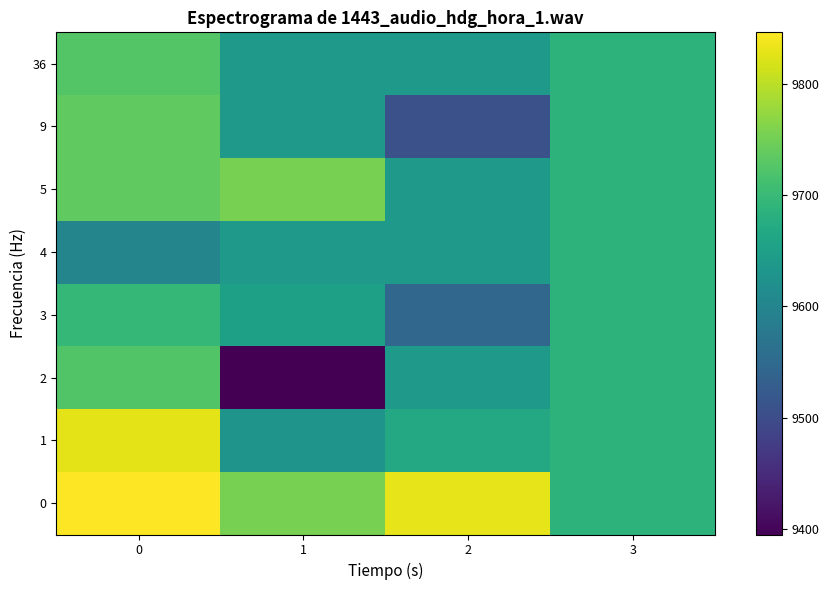

Count the number of categories in the chart.

4